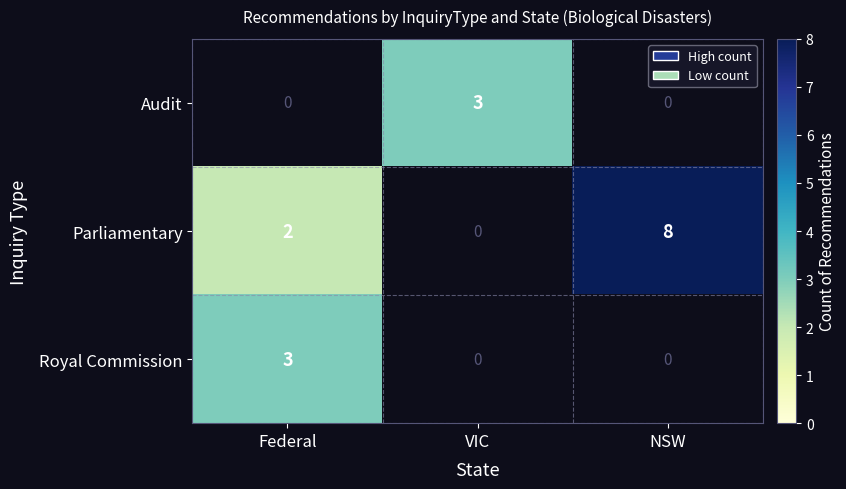

How many categories are shown in the chart?

3